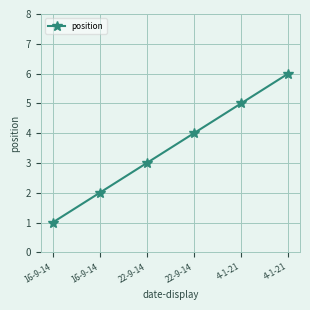

Which has a higher value, 22-9-14 or 16-9-14?

22-9-14